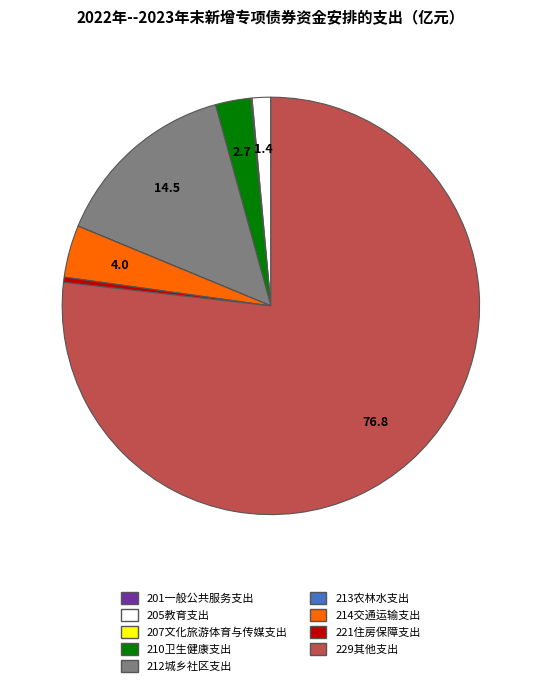

Which slice is the largest?

229其他支出